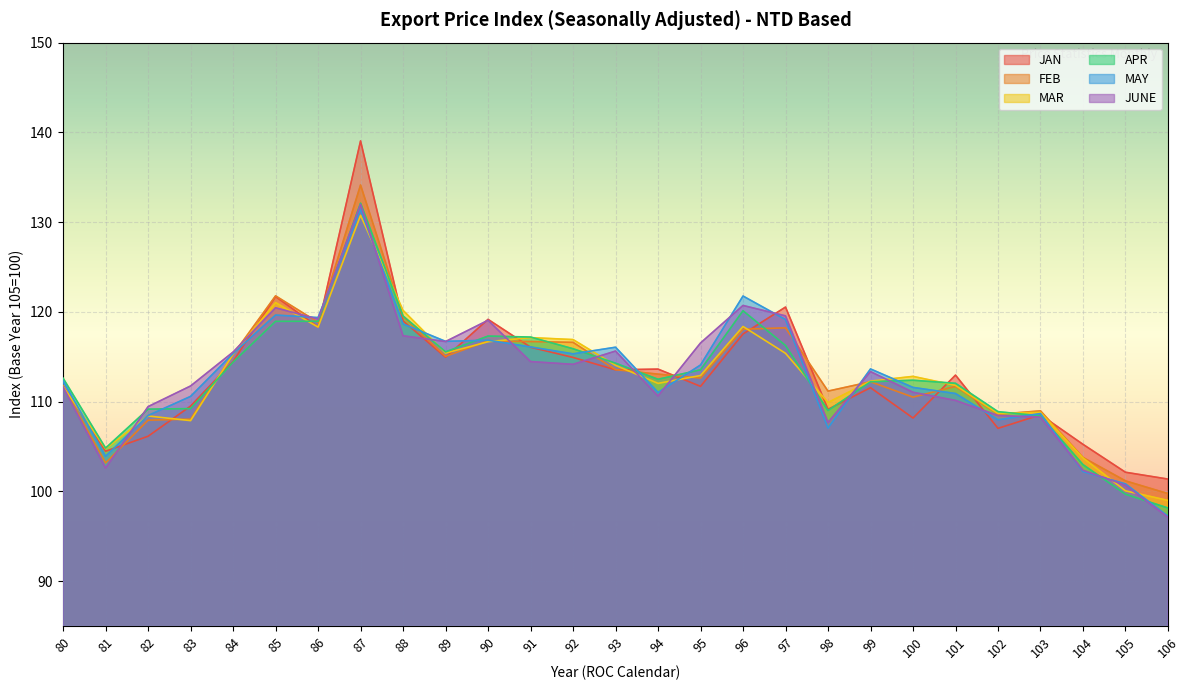

How many lines are shown in the chart?

6